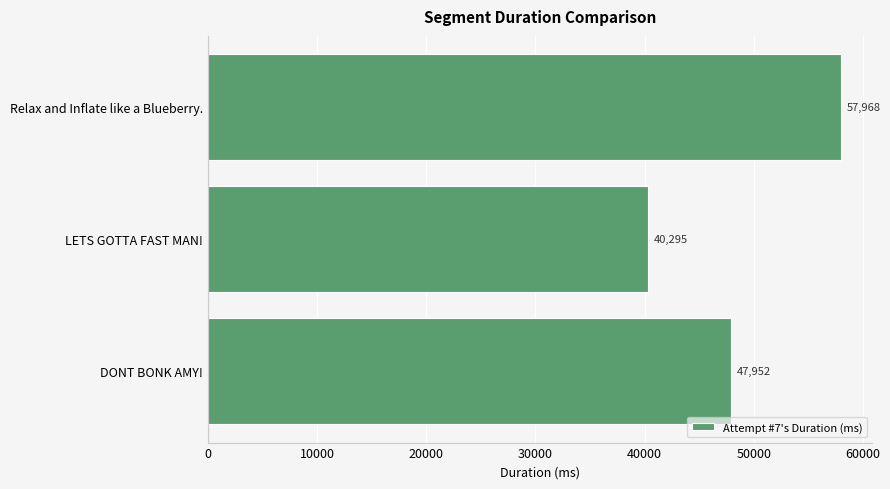

What is the maximum value shown in the chart?

57968